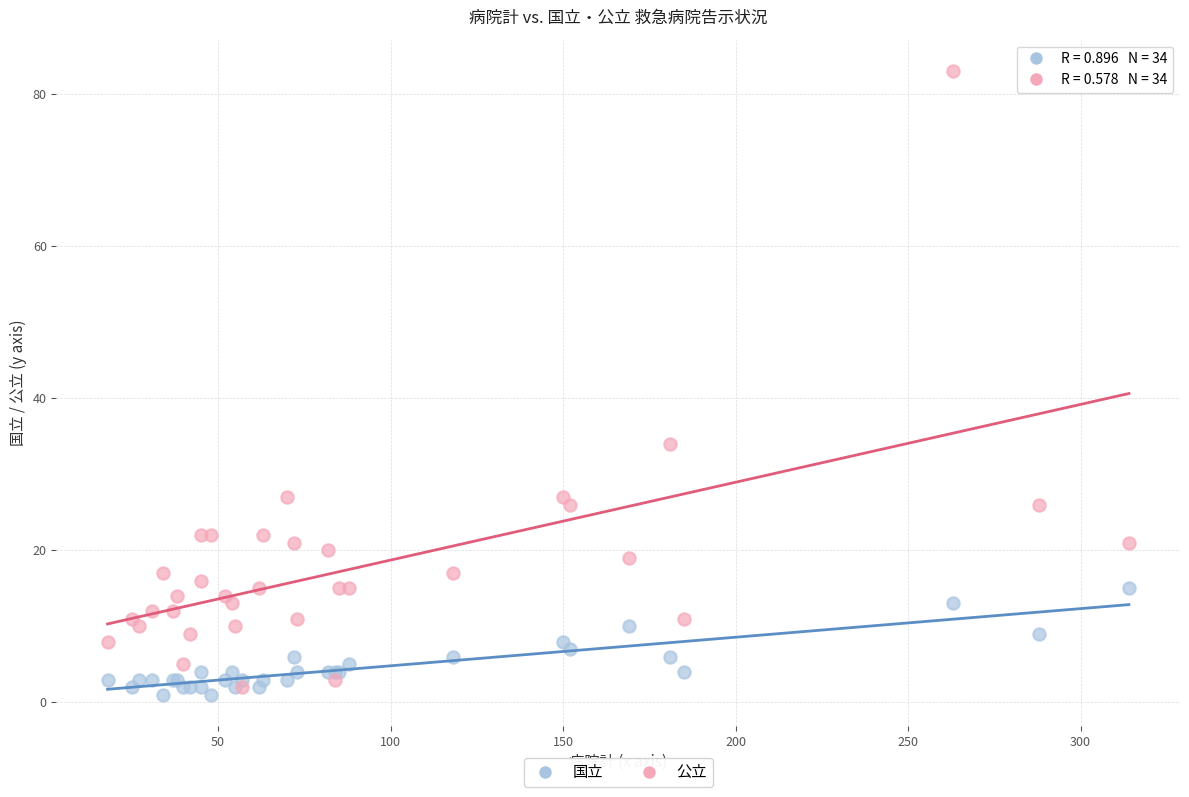

Across all series, what Y value is closest to 42?

34